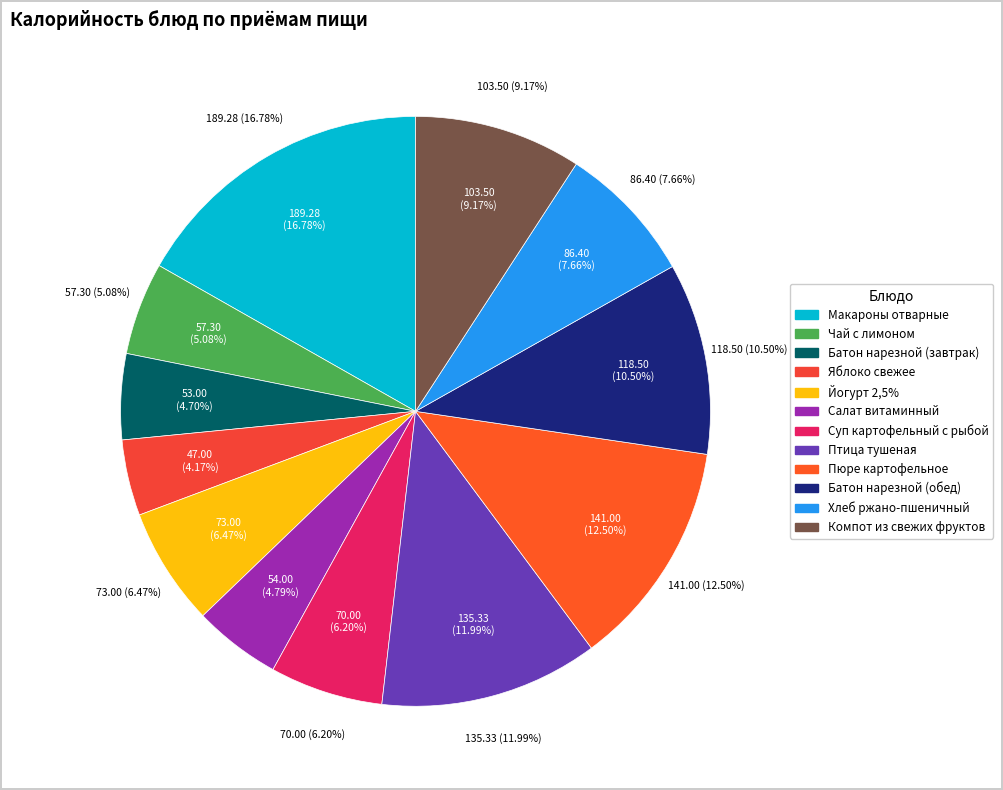

What is the change in value from Яблоко свежее to Суп картофельный с рыбой?

+23.0